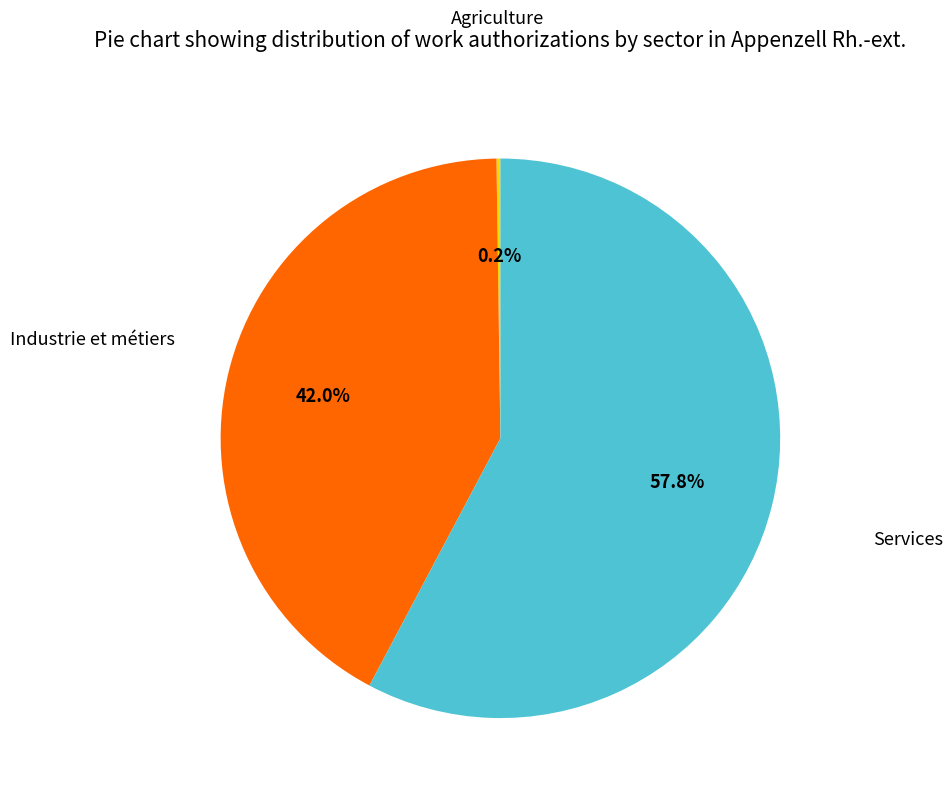

Does any single category account for the majority?

Yes